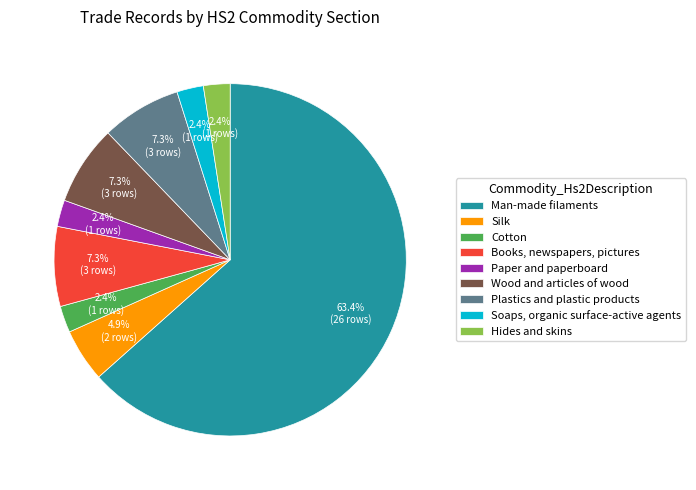

To the nearest percent, what is the average slice percentage?

11%